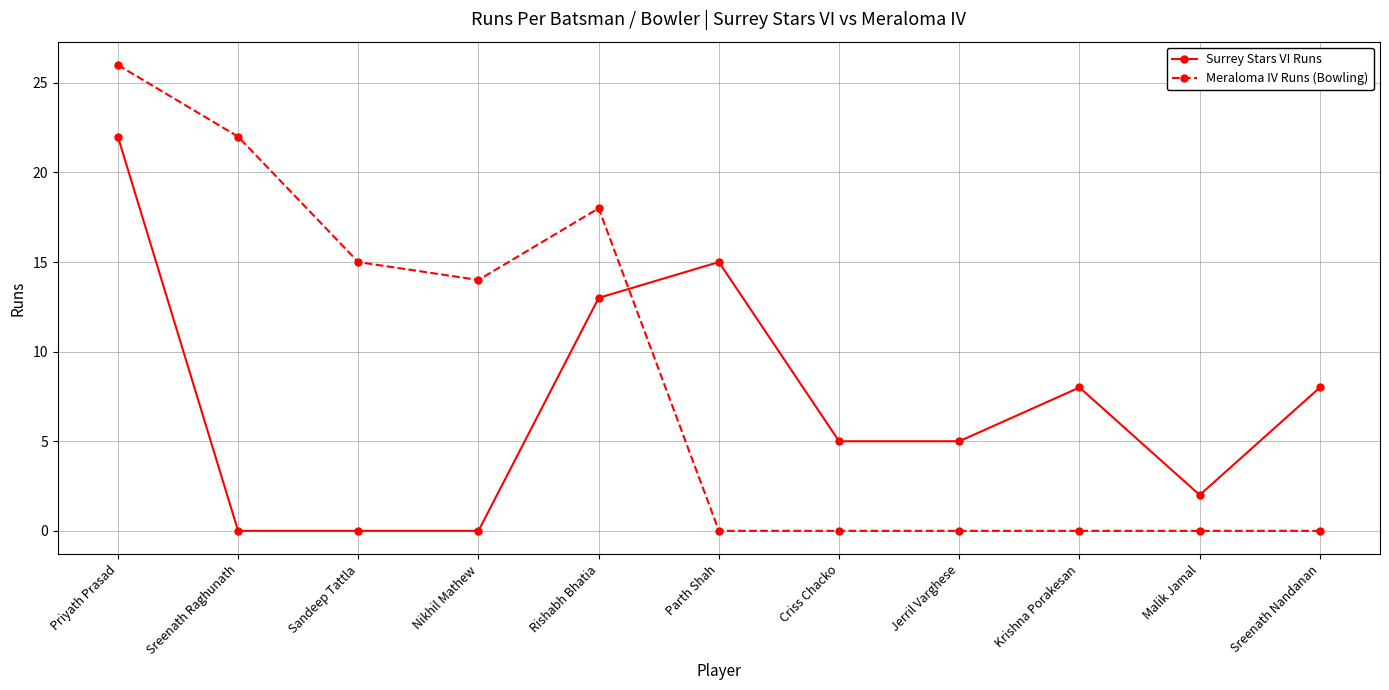

Is this an area chart (filled region under the line)?

No